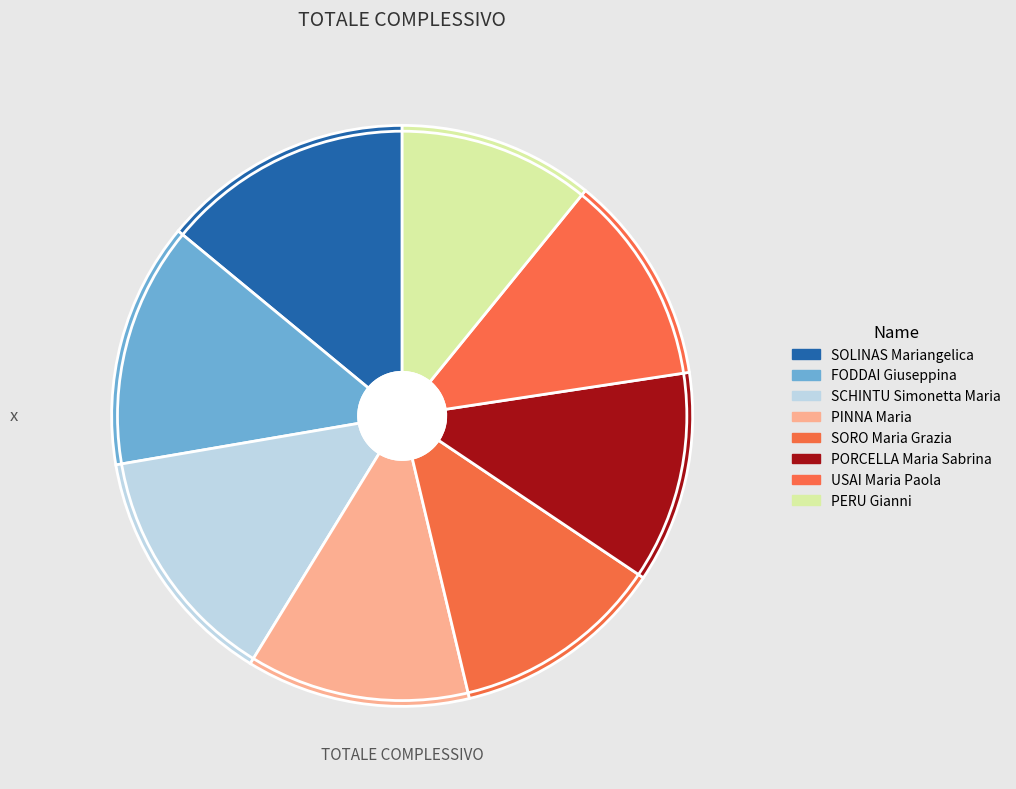

Is PERU Gianni the majority of the pie?

No